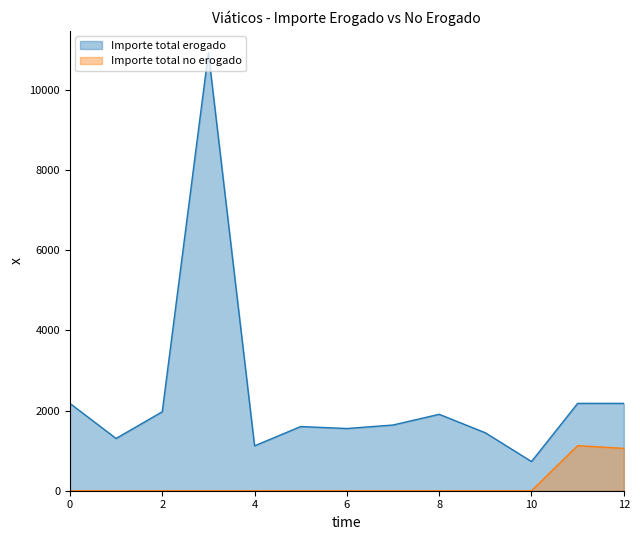

In Importe total erogado, how many points are higher than both neighbors (excluding endpoints)?

3